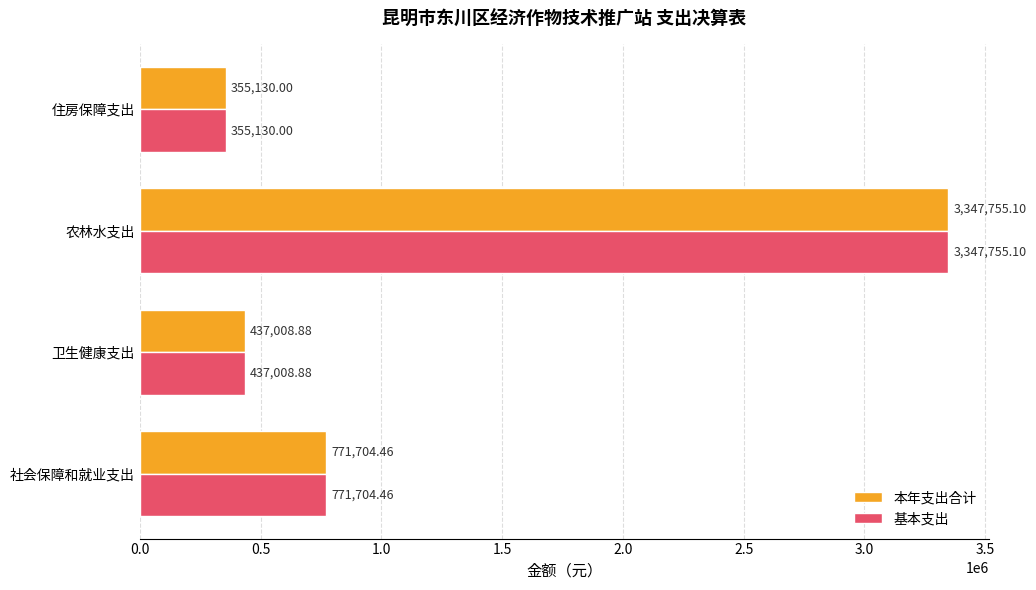

What is the minimum value shown in the chart?

355130.0